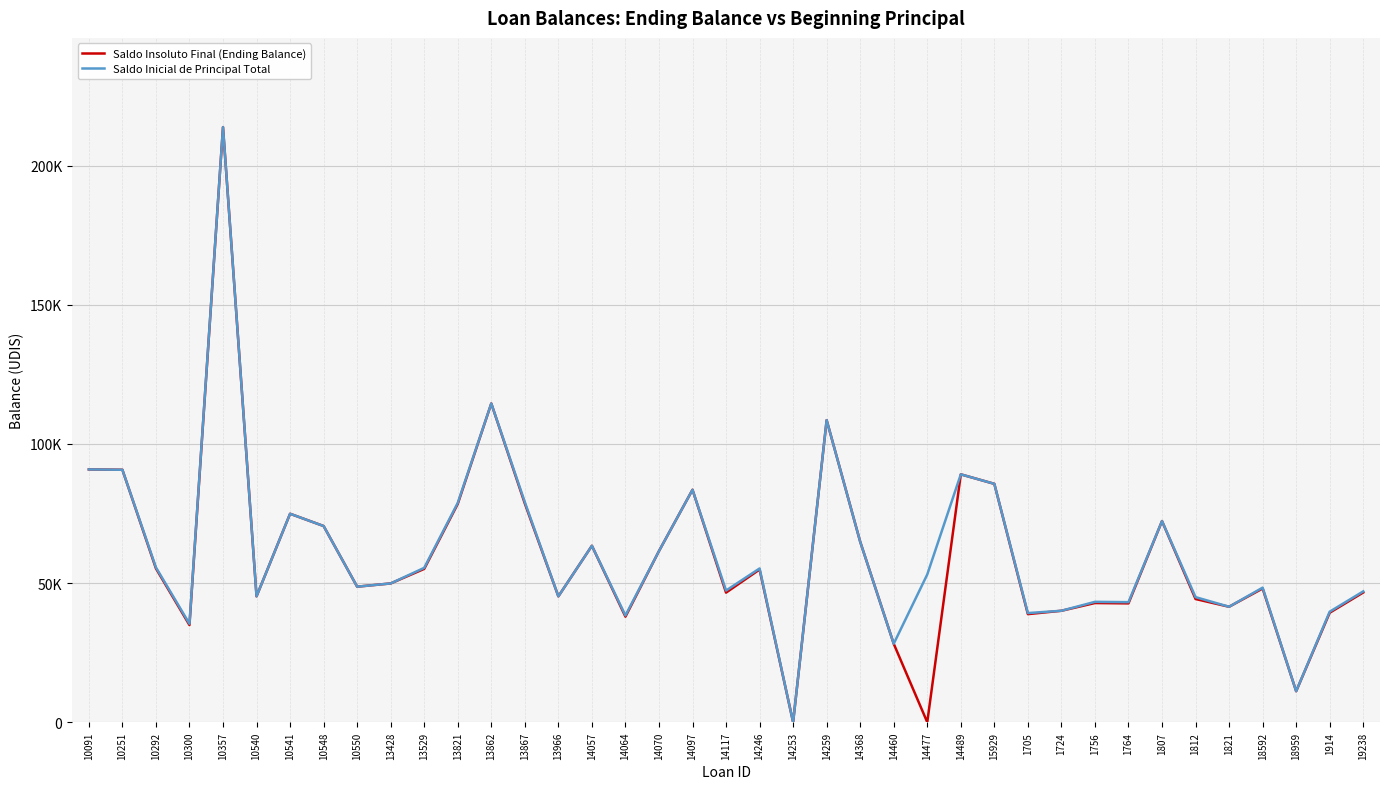

What is the sum of all Saldo Inicial de Principal Total values?

2398551.0